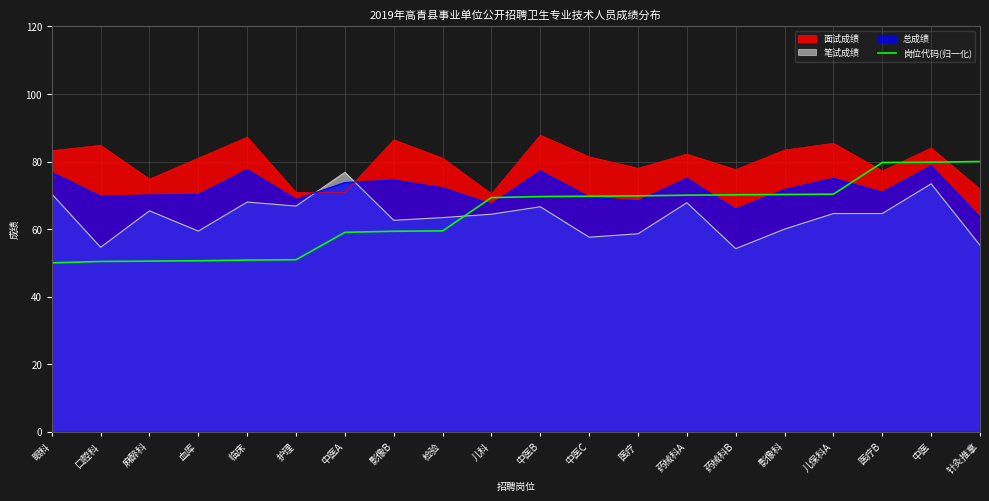

The value at 医疗B is 79.7. True or false?

True